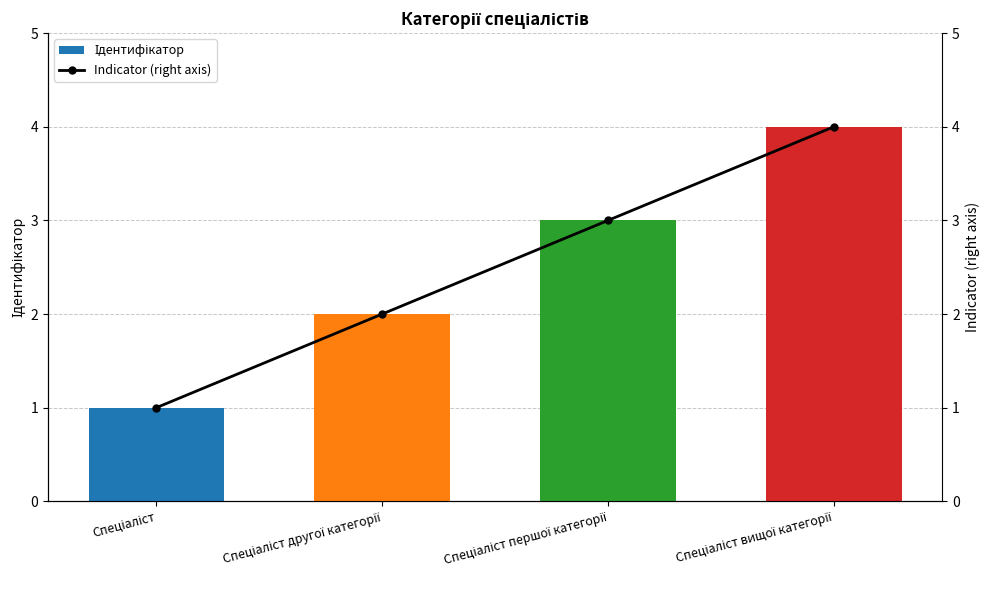

Which label corresponds to the largest value in the chart?

Спеціаліст вищої категорії